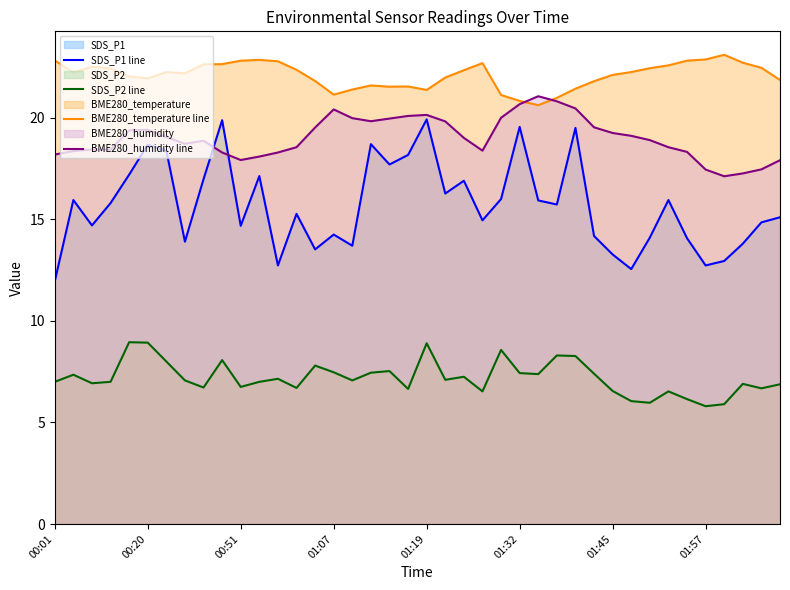

True or false: SDS_P2 line has more than 2 points higher than both neighbors.

True